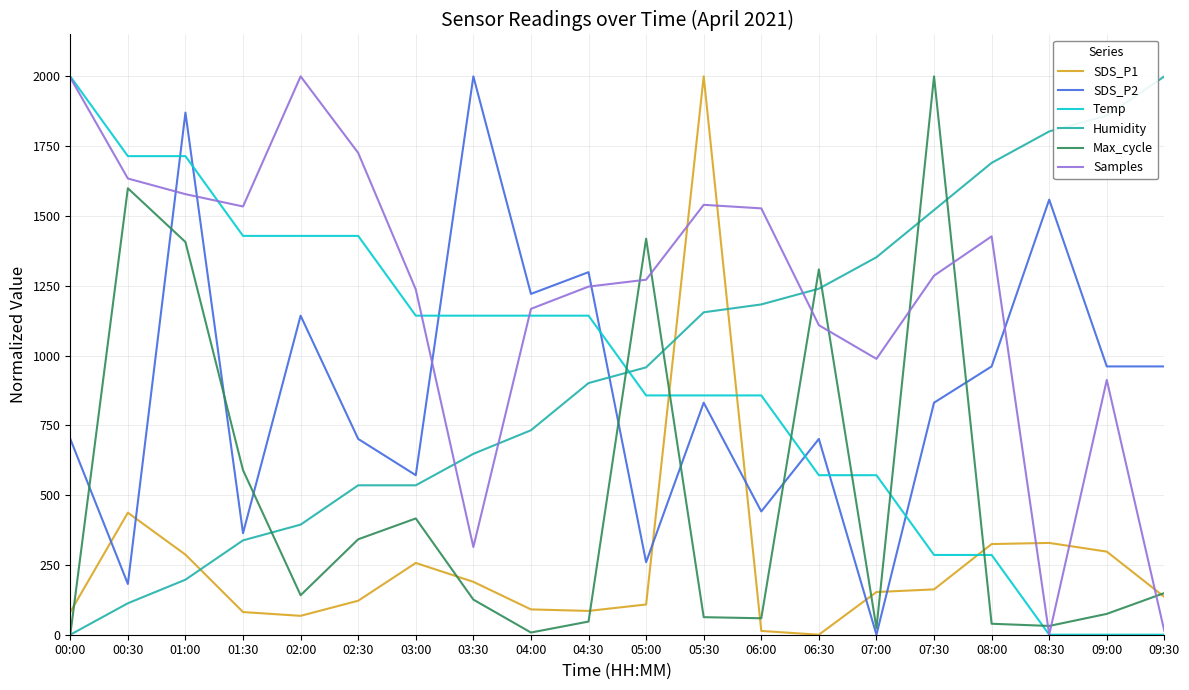

True or false: Humidity and SDS_P2 cross at least once.

True